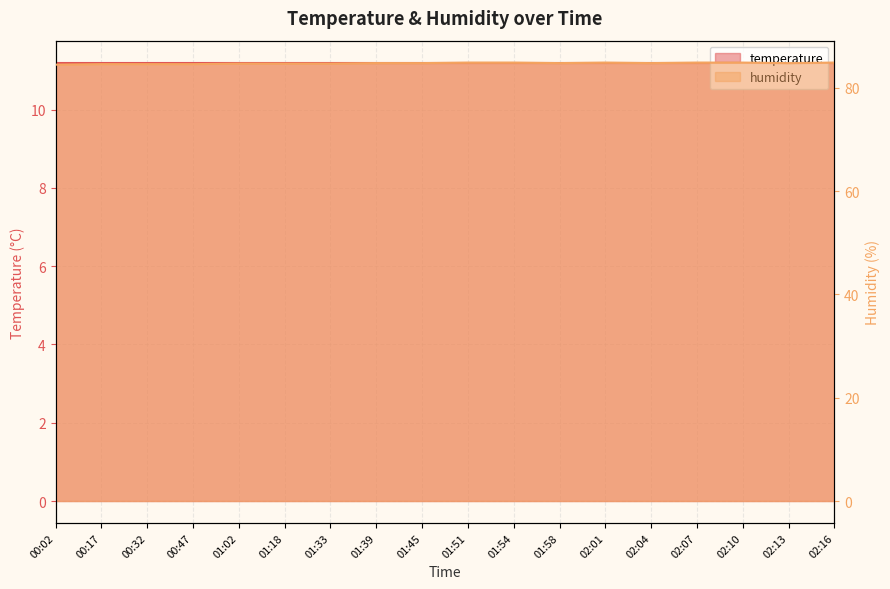

What is the ratio of the value at 02:04 to the value at 01:54?

1.0